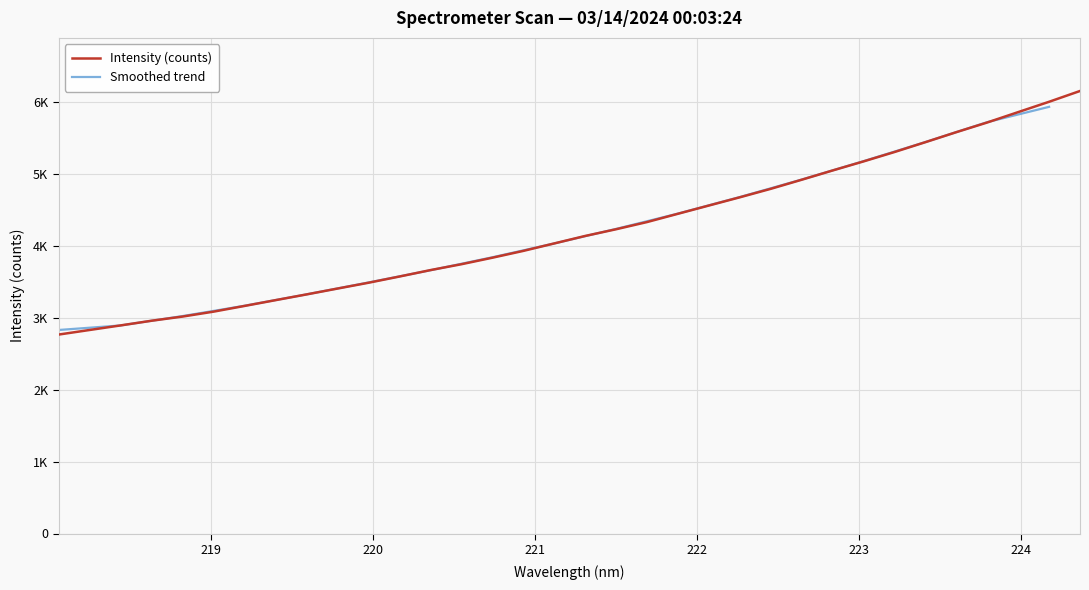

List the labels in order of value, largest first.

224.3616, 224.1709, 223.9802, 223.7895, 223.5987, 223.408, 223.2172, 223.0264, 222.8355, 222.6447, 222.4538, 222.263, 222.0721, 221.8812, 221.6902, 221.4993, 221.3083, 221.1174, 220.9264, 220.7354, 220.5444, 220.3533, 220.1623, 219.9712, 219.7801, 219.589, 219.3979, 219.2067, 219.0156, 218.8244, 218.6332, 218.442, 218.2508, 218.0596